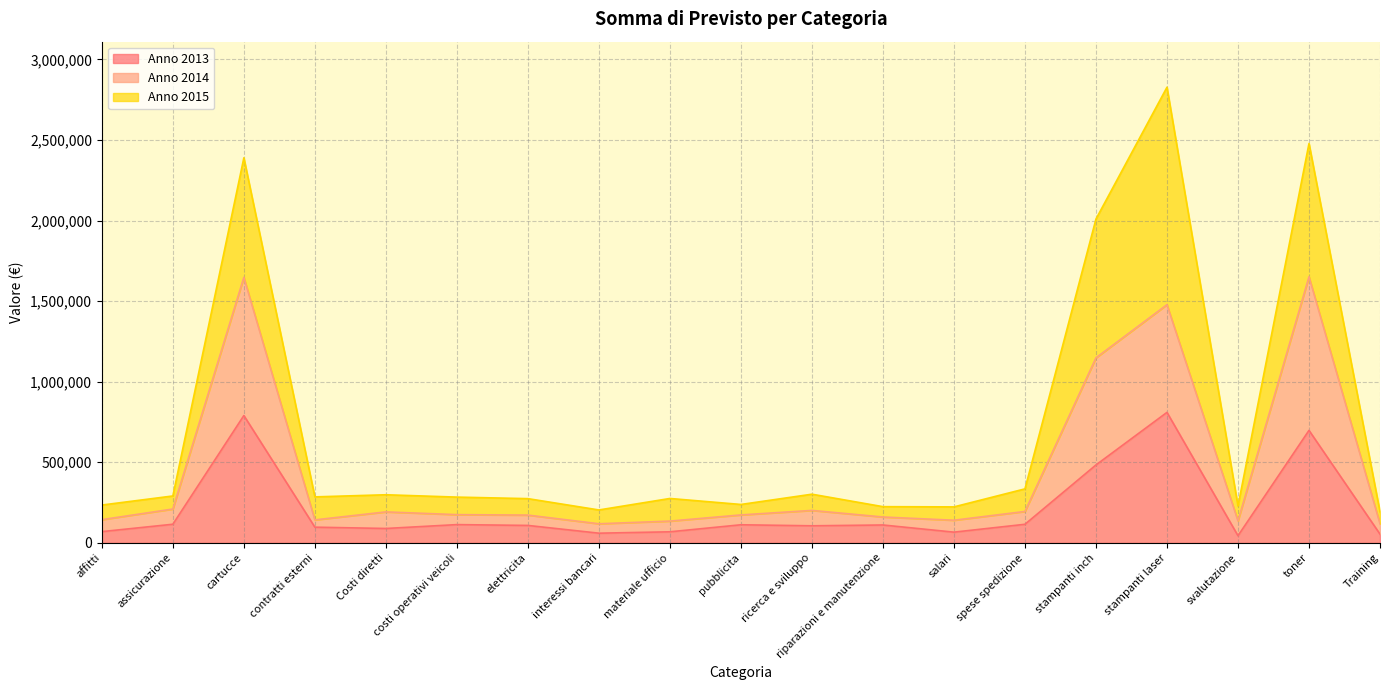

At which category is the sum across all series the highest?

stampanti laser